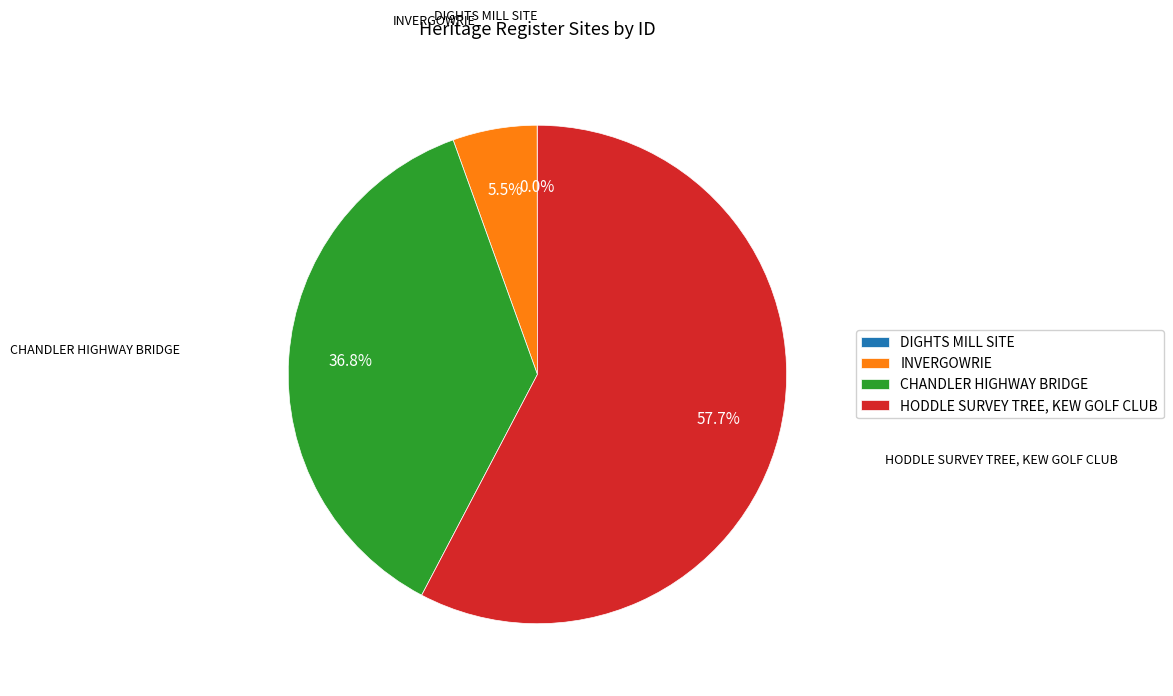

Which category has the biggest portion of the pie?

HODDLE SURVEY TREE, KEW GOLF CLUB